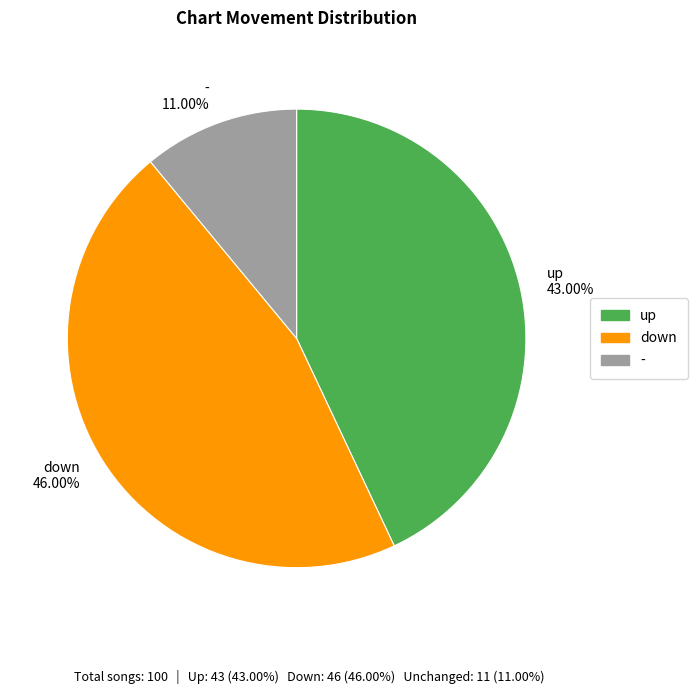

To the nearest percent, what is the average slice percentage?

33%